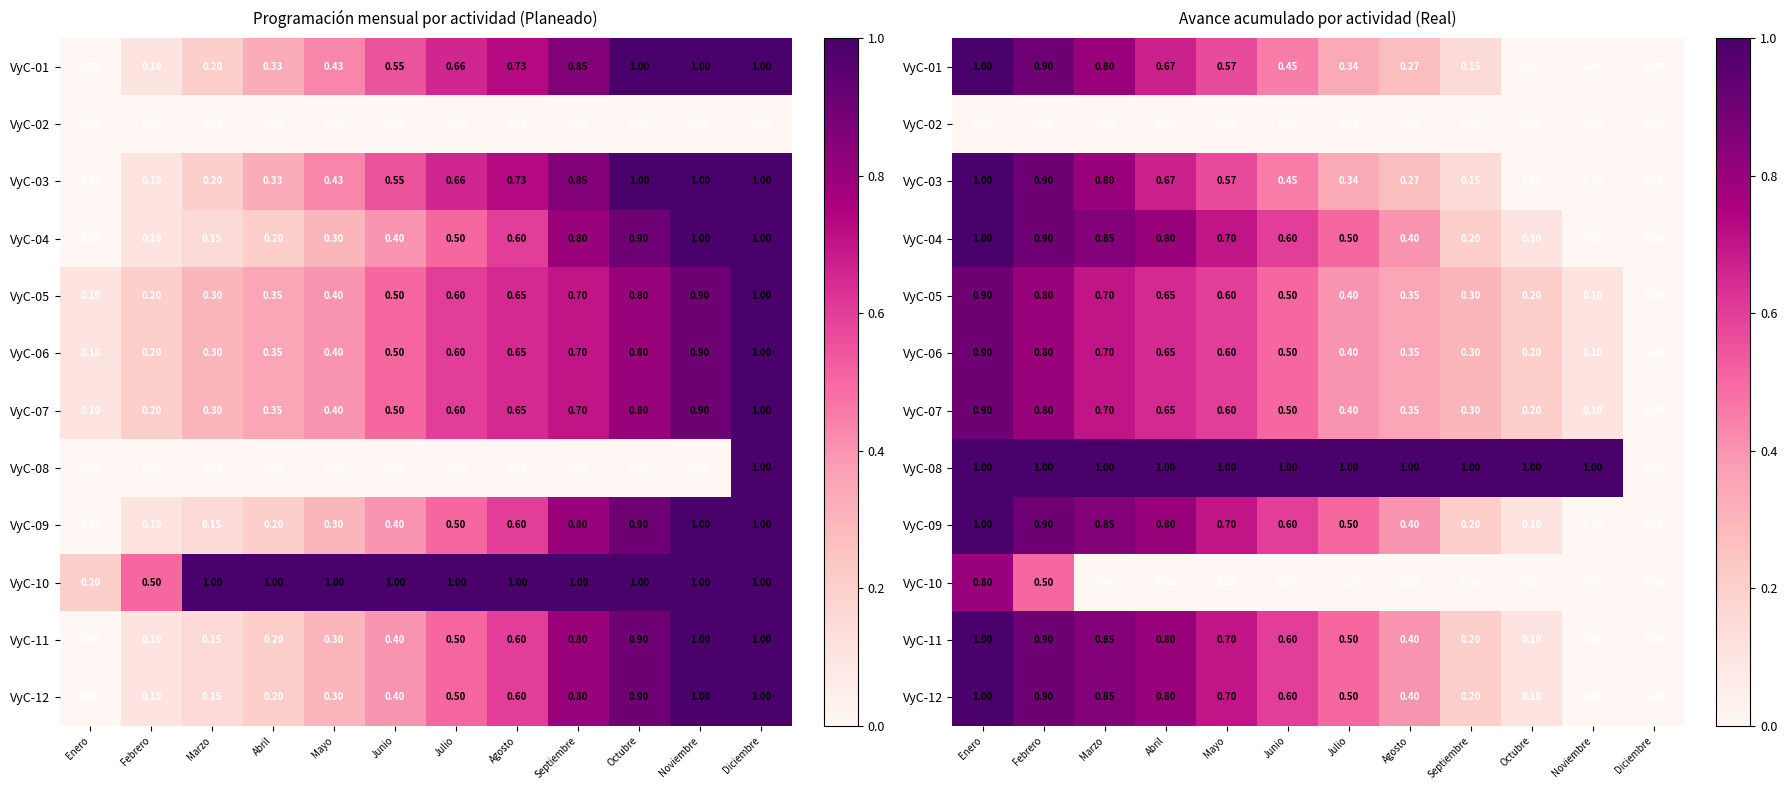

Which series changed the most between Mayo and Octubre?

VyC-04